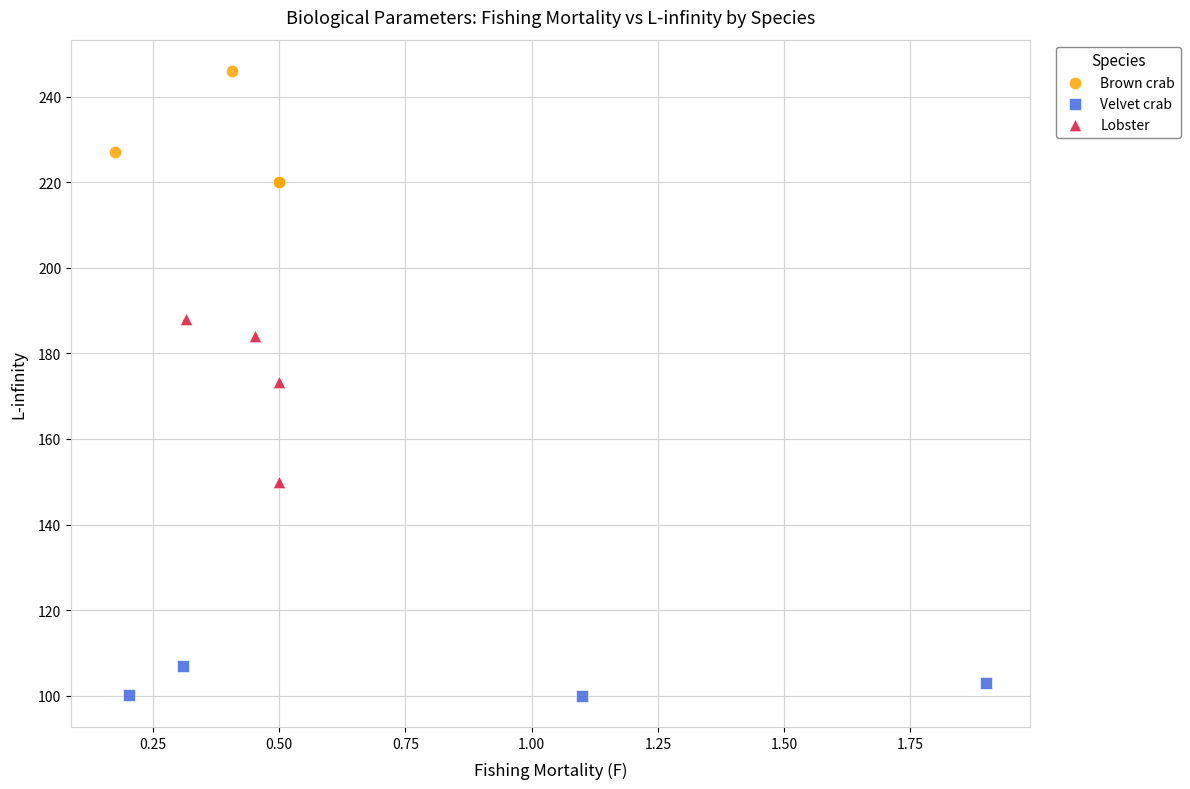

Which series reaches the minimum Y coordinate?

Velvet crab